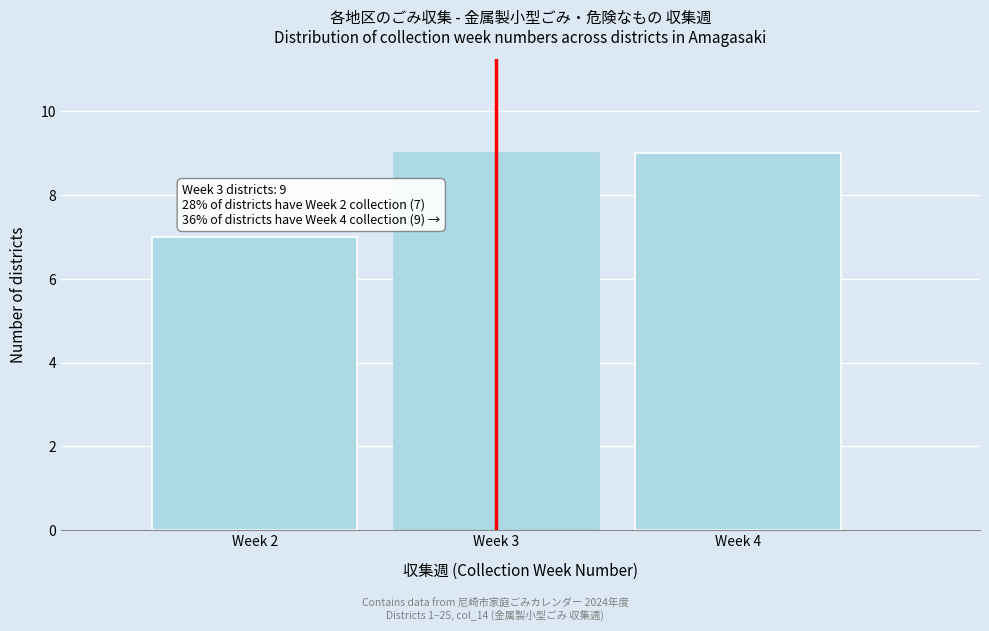

Reading left to right, transcribe all the data shown in this chart.

Week 2=7	Week 3=9	Week 4=9